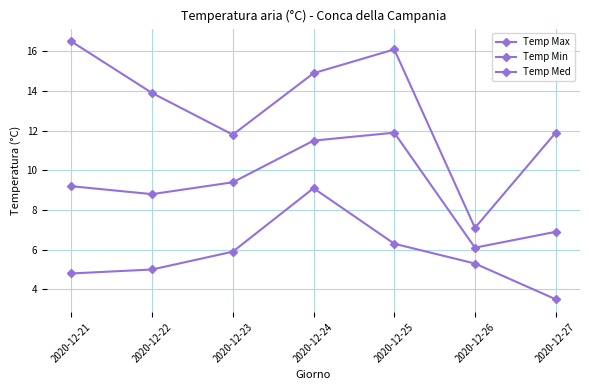

Does the chart have visible grid lines?

Yes